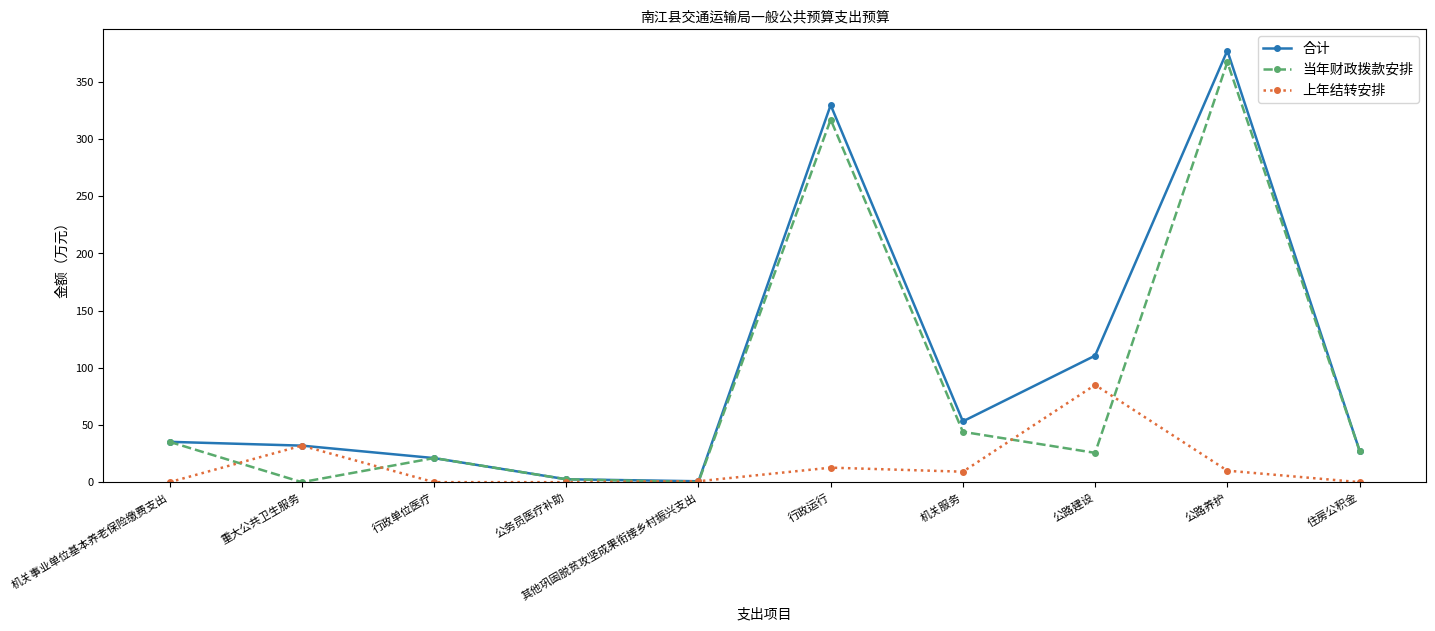

What is the total value across all series at 公路养护?

754.4